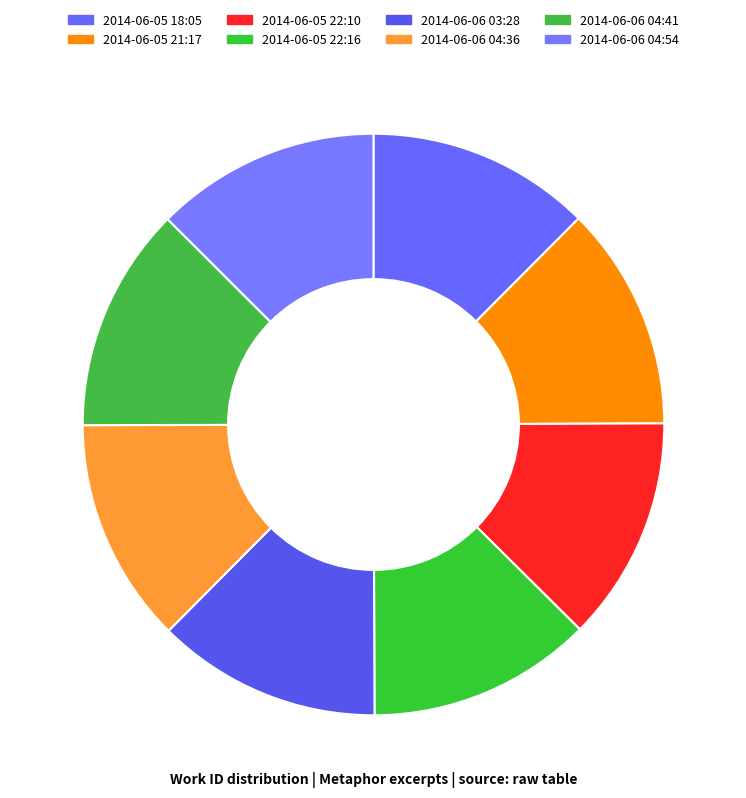

Does any single category account for the majority?

No